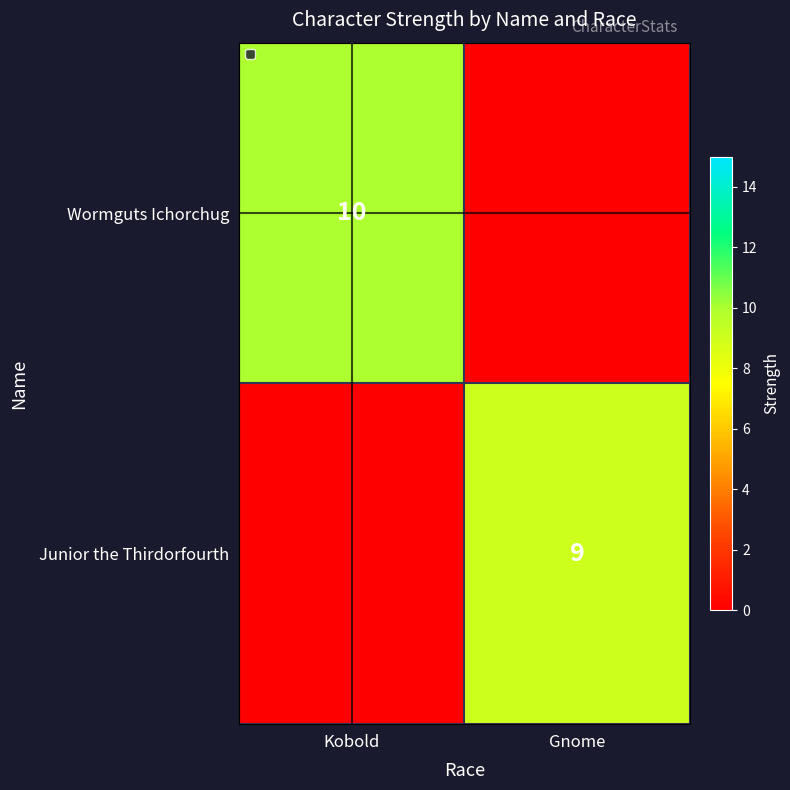

True or false: Junior the Thirdorfourth has a value of 9 at Gnome.

True